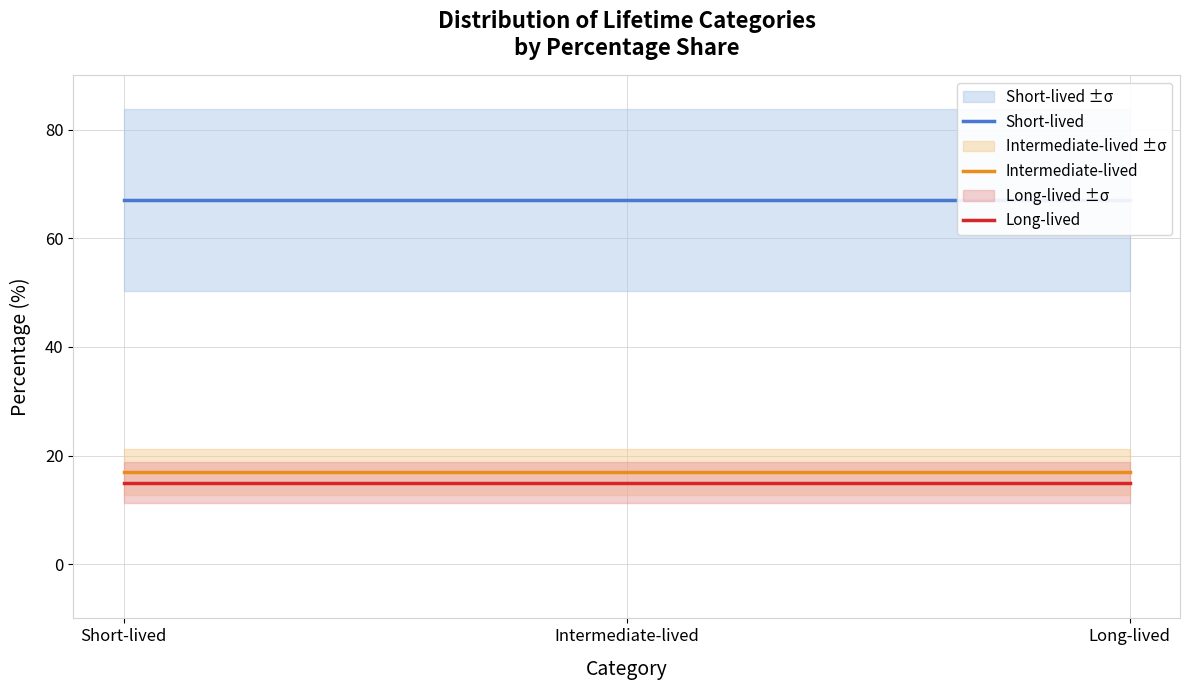

Reading left to right, transcribe all the data shown in this chart.

Short-lived: Short-lived=67	Intermediate-lived=67	Long-lived=67
Intermediate-lived: Short-lived=17	Intermediate-lived=17	Long-lived=17
Long-lived: Short-lived=15	Intermediate-lived=15	Long-lived=15